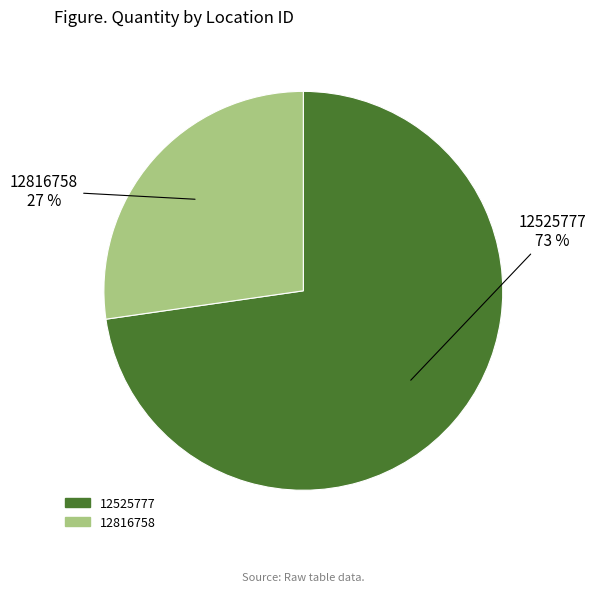

Which has a higher value, 12816758 or 12525777?

12525777